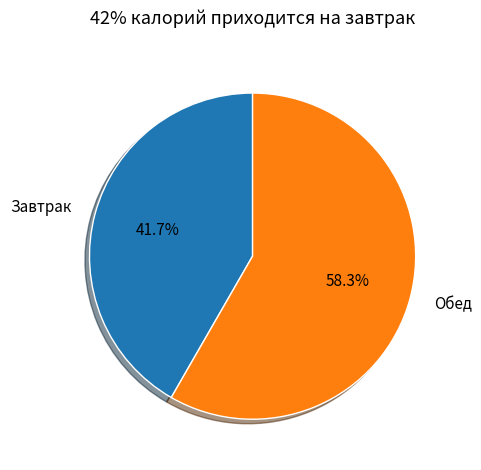

Which has a higher value, Завтрак or Обед?

Обед